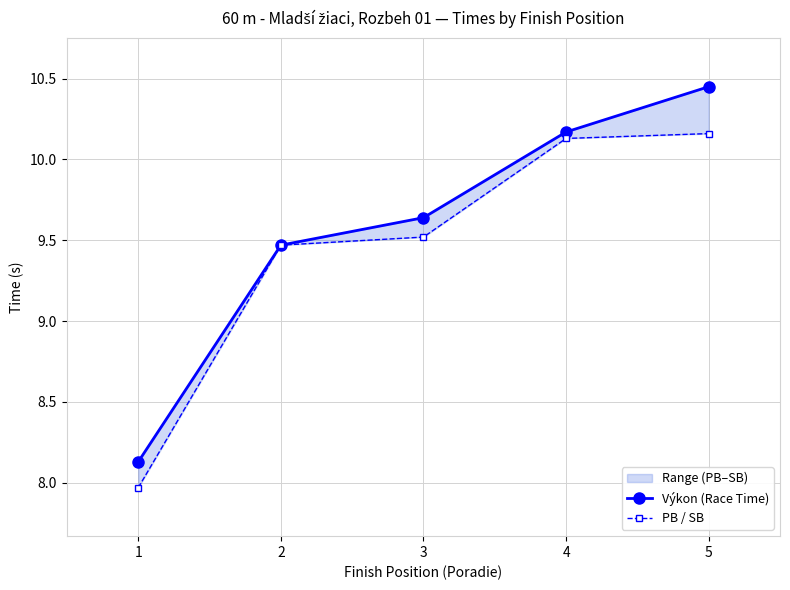

True or false: Výkon (Race Time) and PB / SB cross at least once.

False